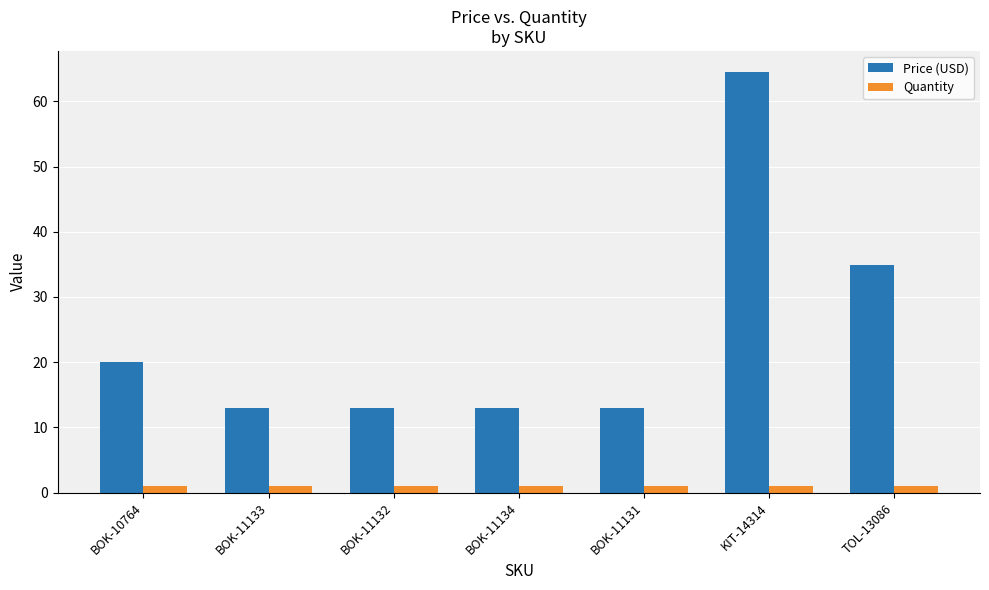

What is the average value of the Price (USD) series?

24.5